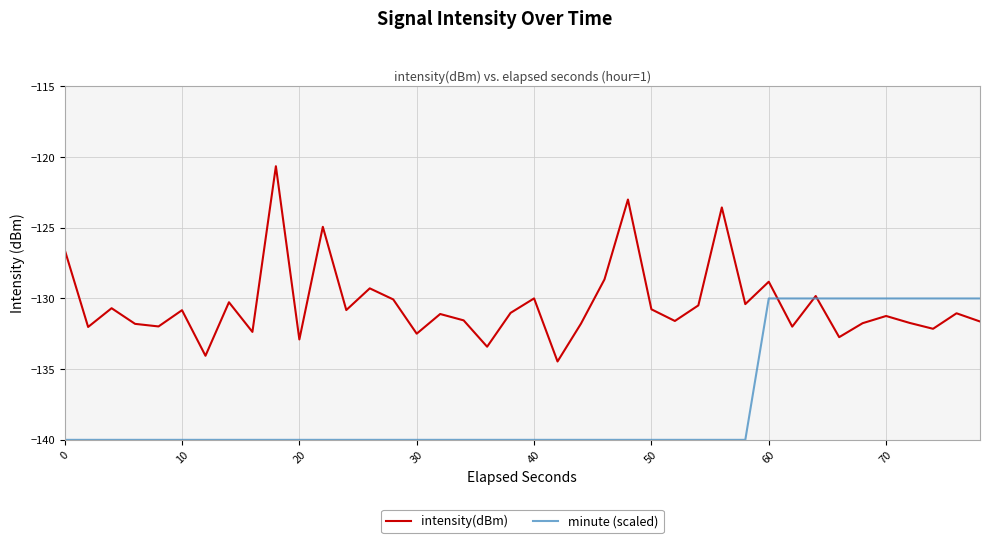

Which series has the widest spread of values?

intensity(dBm)